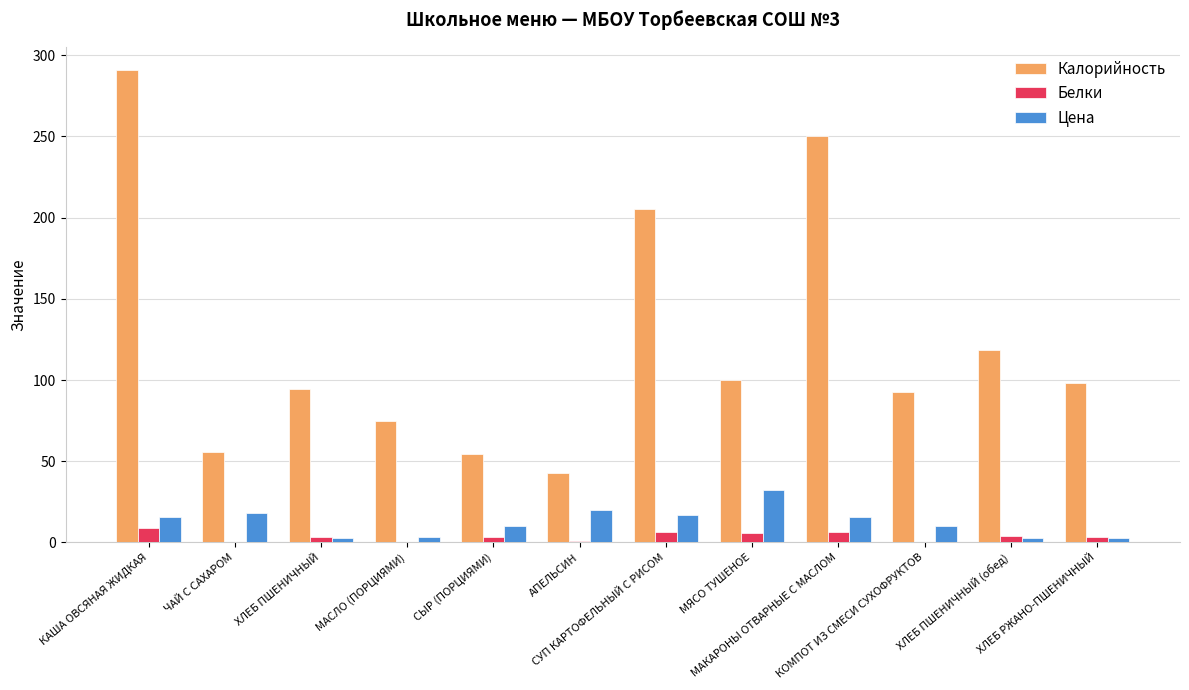

What is the sum of all Калорийность values?

1478.5